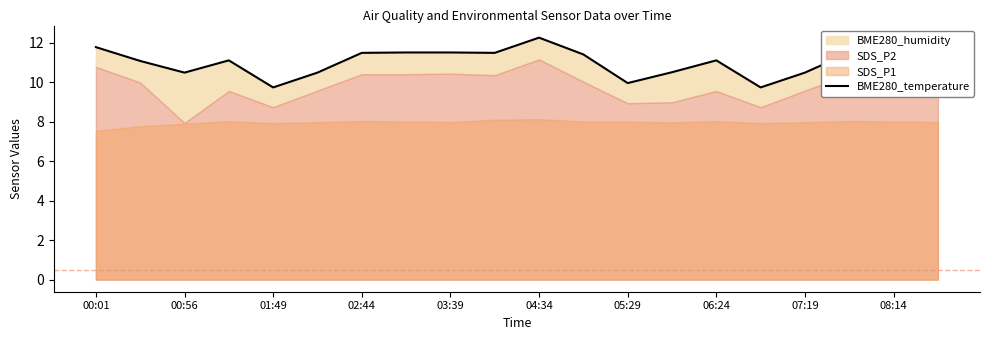

What is the average value?

11.0